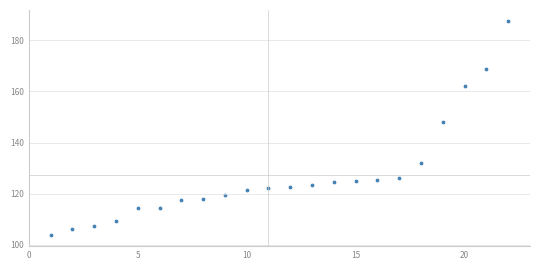

What is the range of X values (max minus min)?

21.0